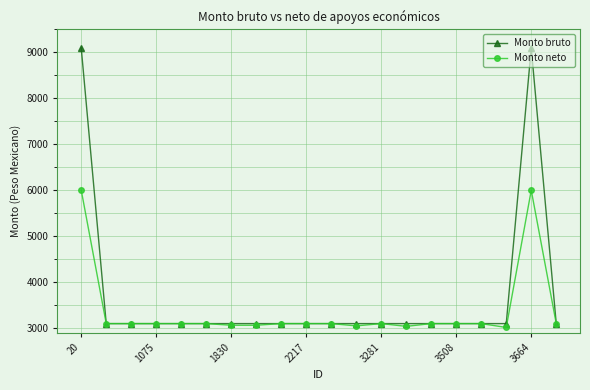

List the series in order of their overall mean, highest first.

Monto bruto, Monto neto